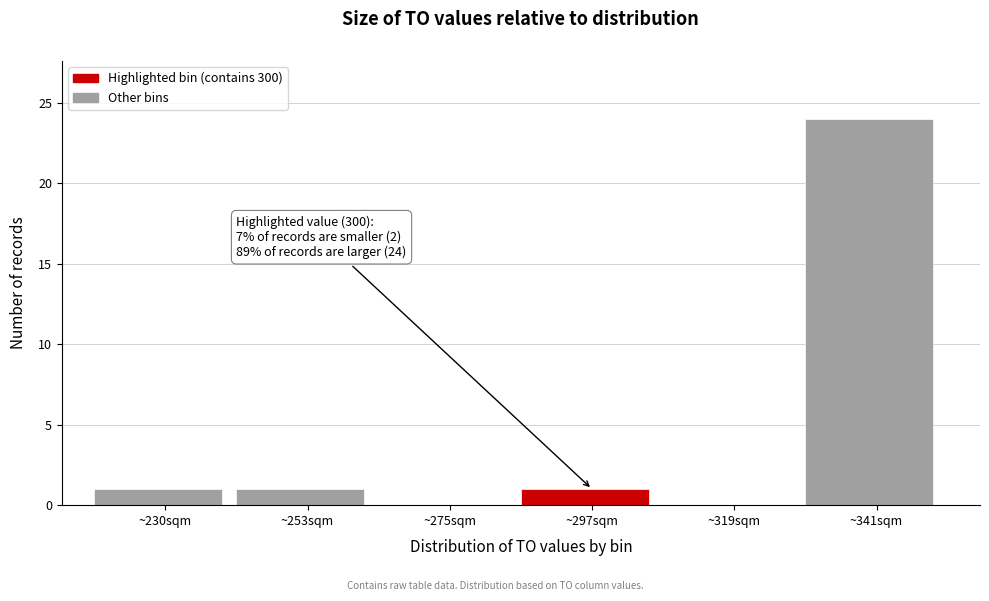

Over which range of the x-axis is the bar tallest?

330 to 352